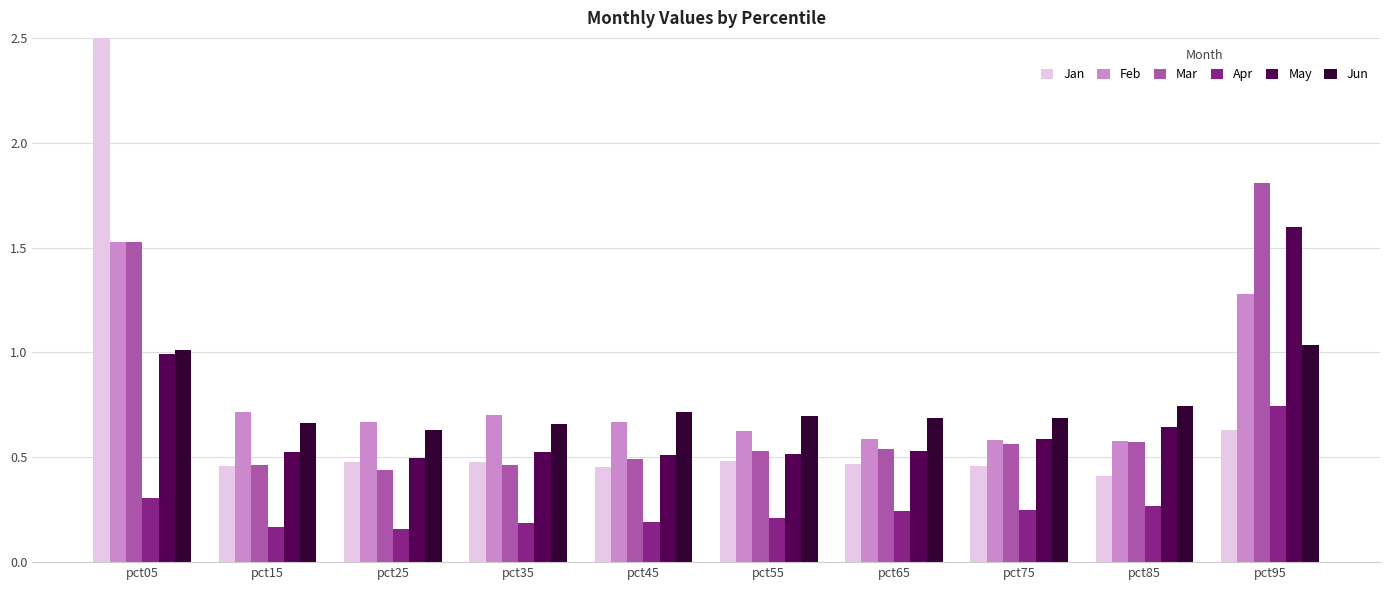

Reading left to right, list all the values displayed in this chart.

Jan: 2.7	0.5	0.5	0.5	0.5	0.5	0.5	0.5	0.4	0.6
Feb: 1.5	0.7	0.7	0.7	0.7	0.6	0.6	0.6	0.6	1.3
Mar: 1.5	0.5	0.4	0.5	0.5	0.5	0.5	0.6	0.6	1.8
Apr: 0.3	0.2	0.2	0.2	0.2	0.2	0.2	0.3	0.3	0.7
May: 1.0	0.5	0.5	0.5	0.5	0.5	0.5	0.6	0.6	1.6
Jun: 1.0	0.7	0.6	0.7	0.7	0.7	0.7	0.7	0.7	1.0